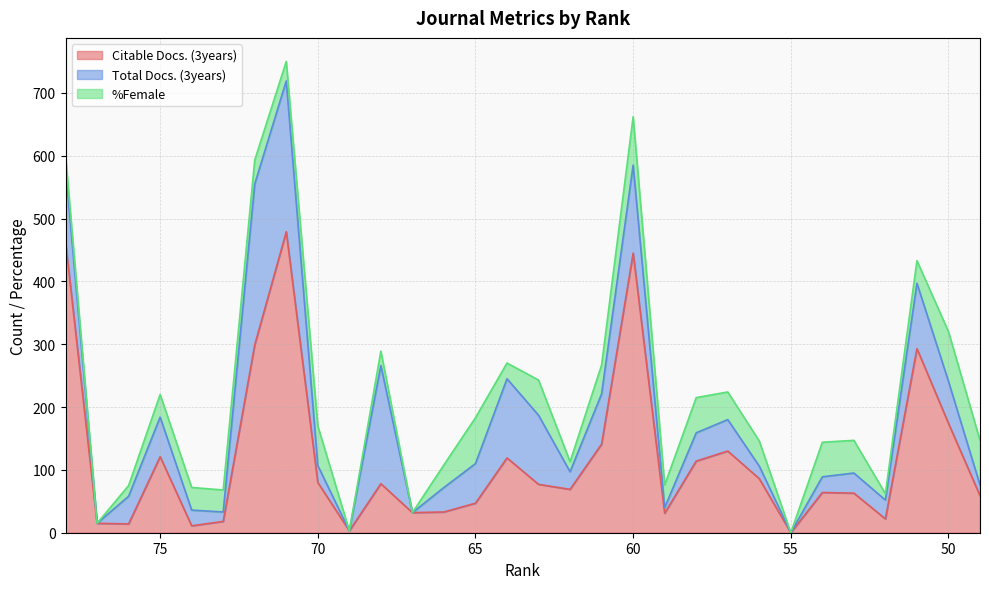

Is the value of Citable Docs. (3years) at 53 greater than the value of %Female at 64?

Yes